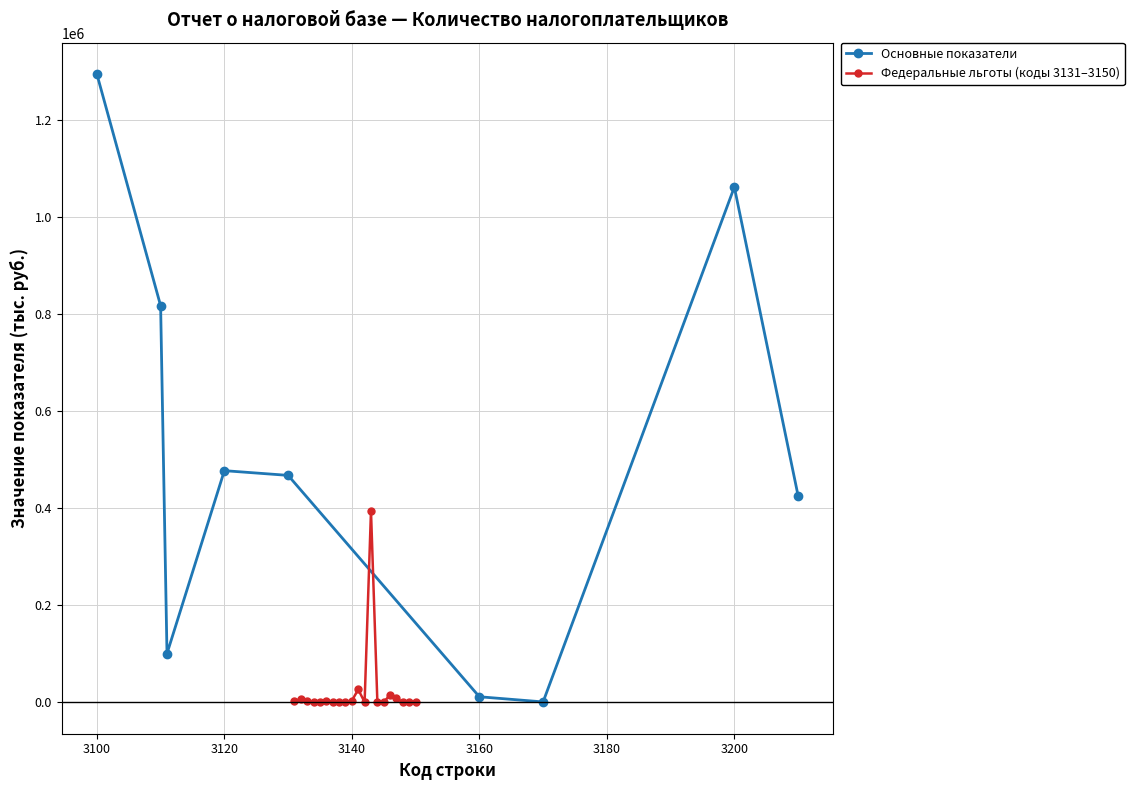

Count the number of values greater than 1267.

9